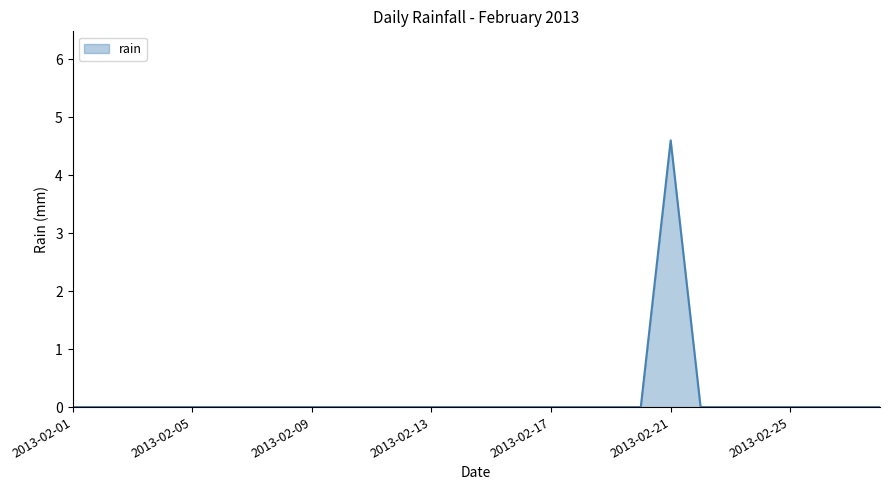

Does the chart display data point markers on the line(s)?

No